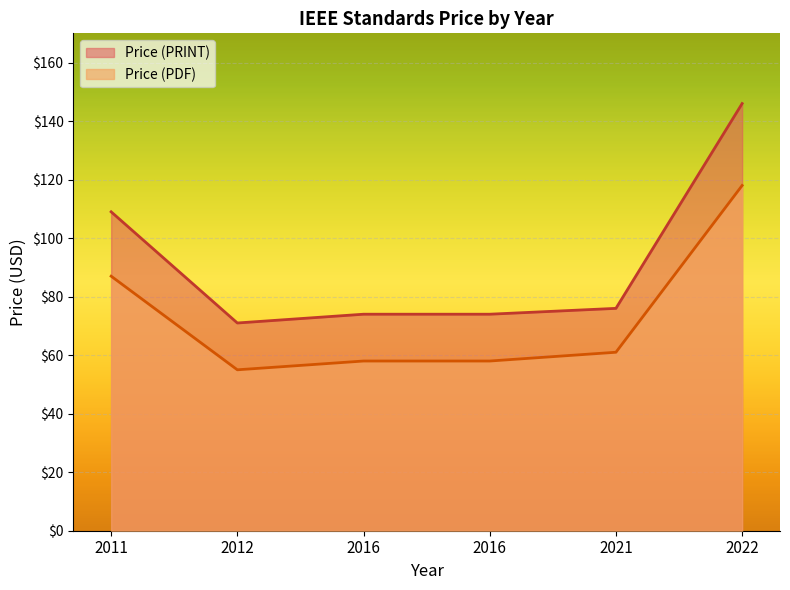

At which label does Price (PRINT) first exceed 76?

2011